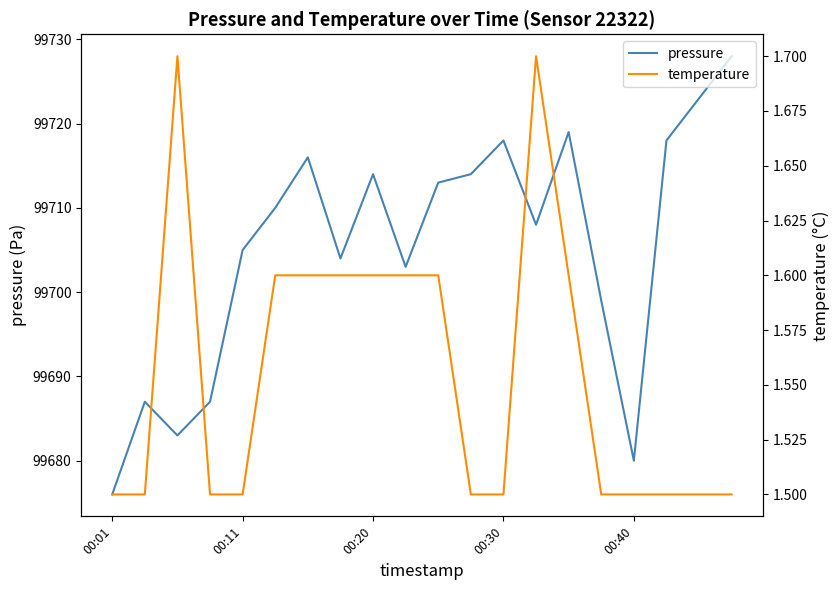

List the series in order of their peak value, highest first.

pressure, temperature